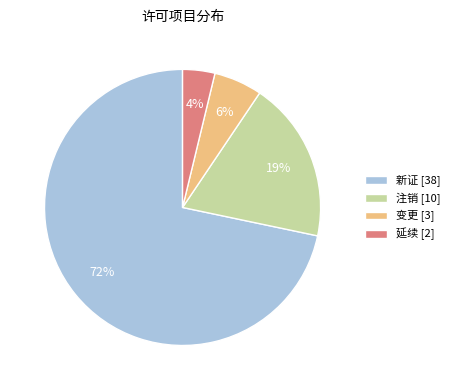

Is it true that 注销 is 19% of the pie?

True